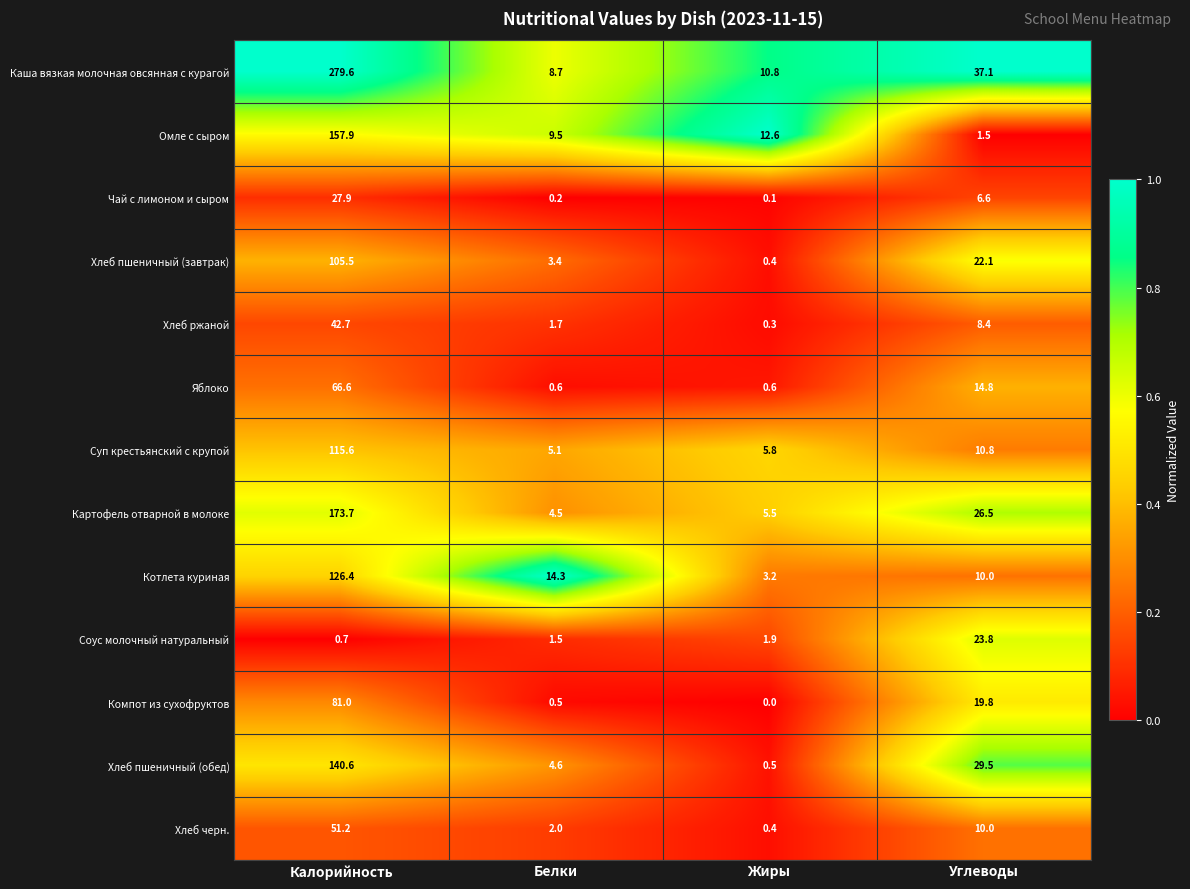

What is the sum of all Чай с лимоном и сыром values?

34.8